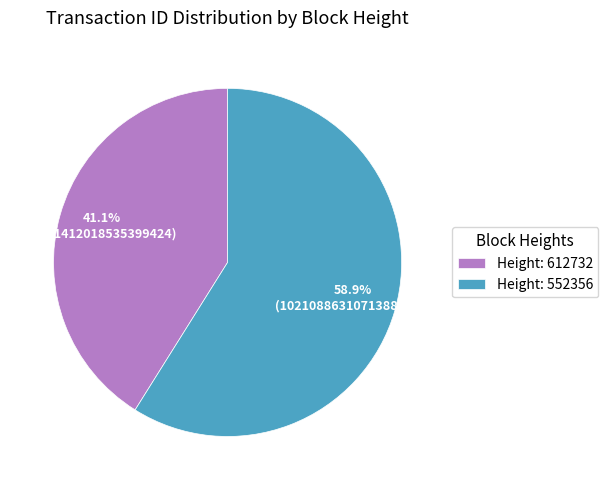

Which slice represents more than half of the pie?

Height: 552356